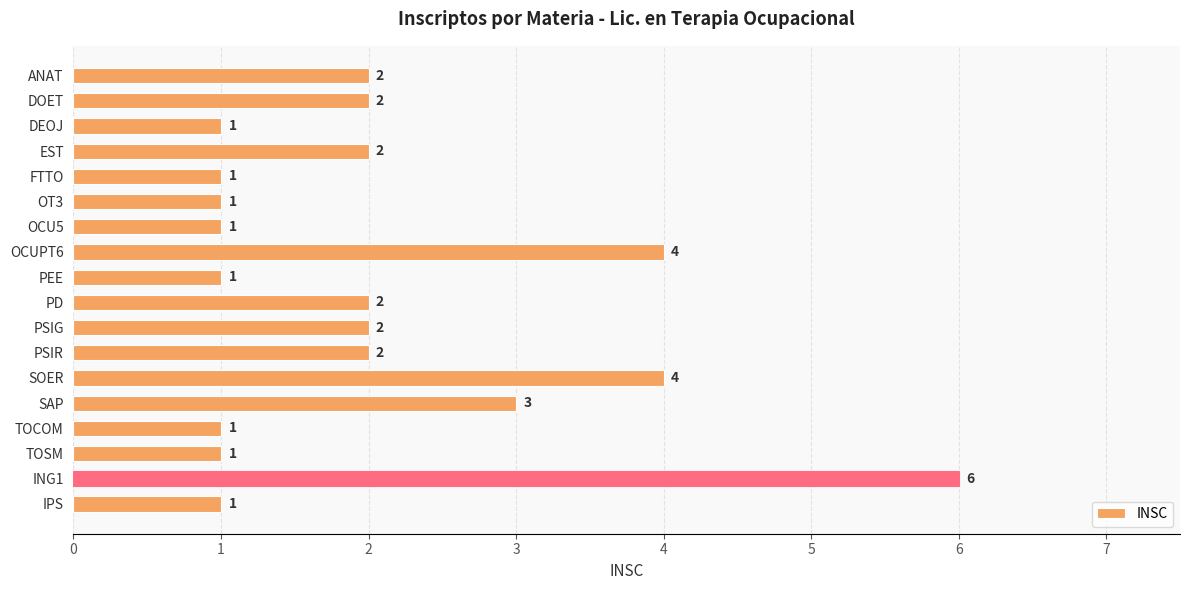

How many bars are there in total?

18